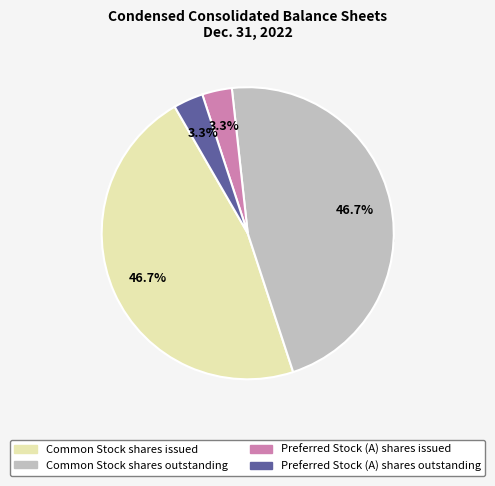

Which category has the biggest portion of the pie?

Common Stock shares issued